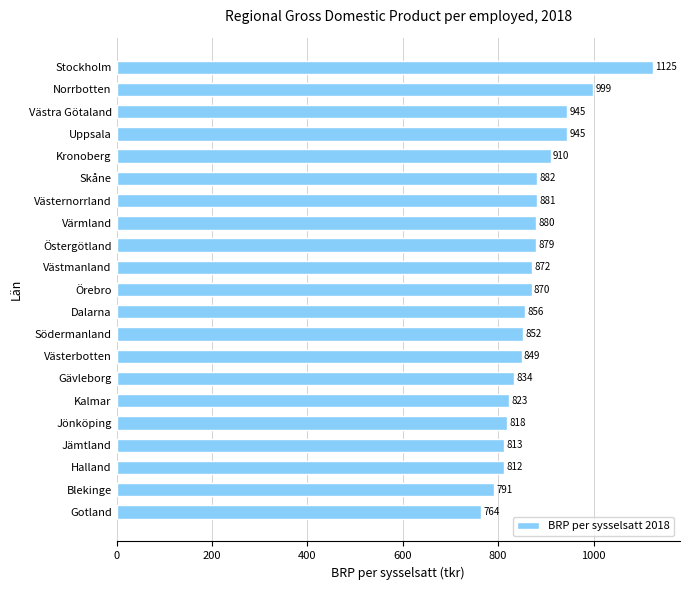

Is it true that the value at Östergötland is 879?

True